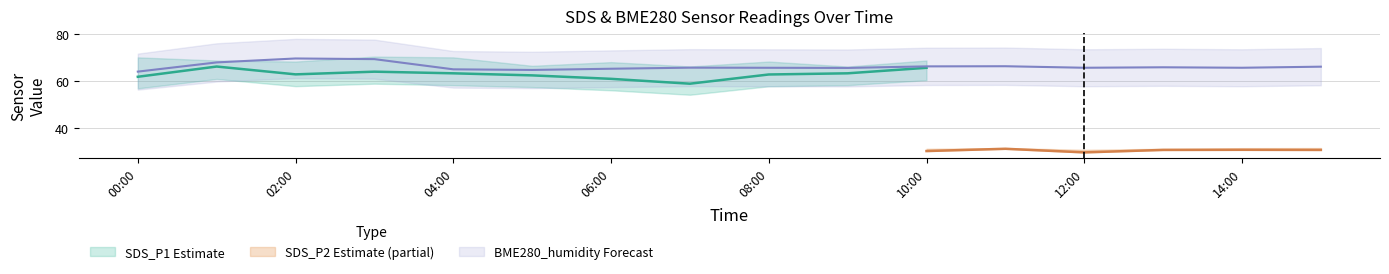

Does the chart have visible grid lines?

Yes